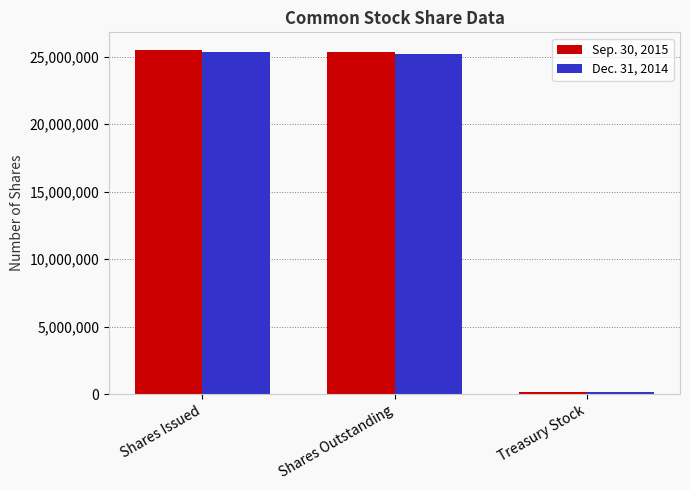

What is the total value across all series at Shares Issued?

50839222